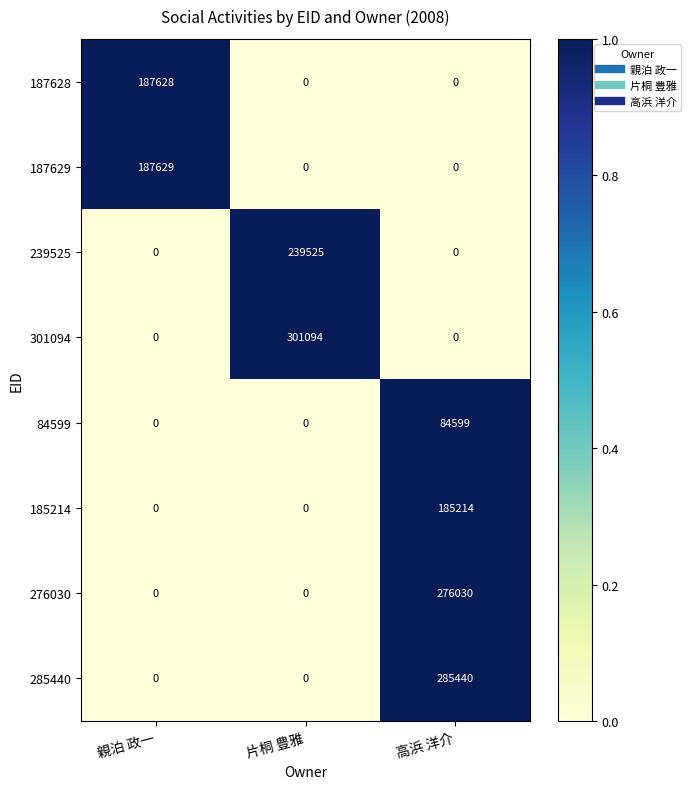

Which series has the largest total across all categories?

301094